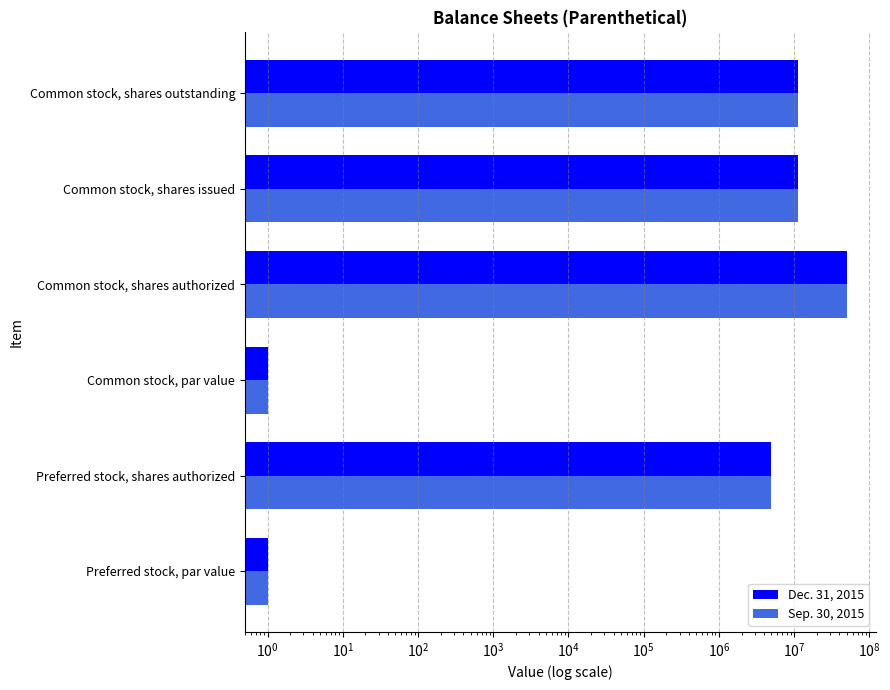

How many groups of bars are there?

6